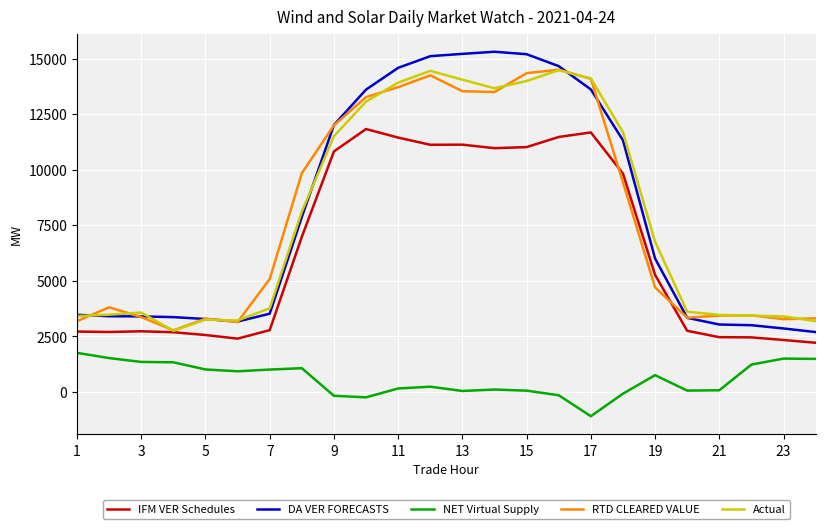

What is the minimum value shown in the chart?

-1091.3